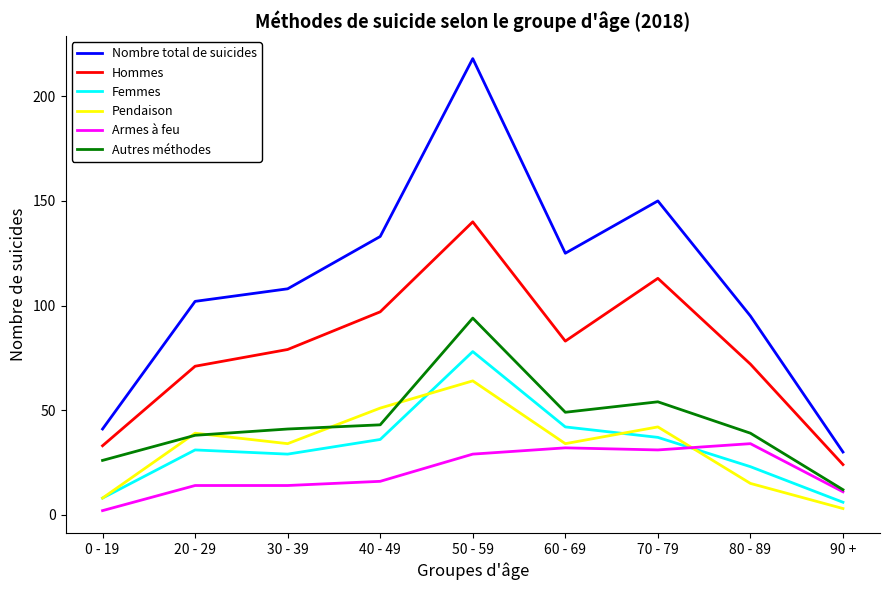

Which series has the largest total across all categories?

Nombre total de suicides